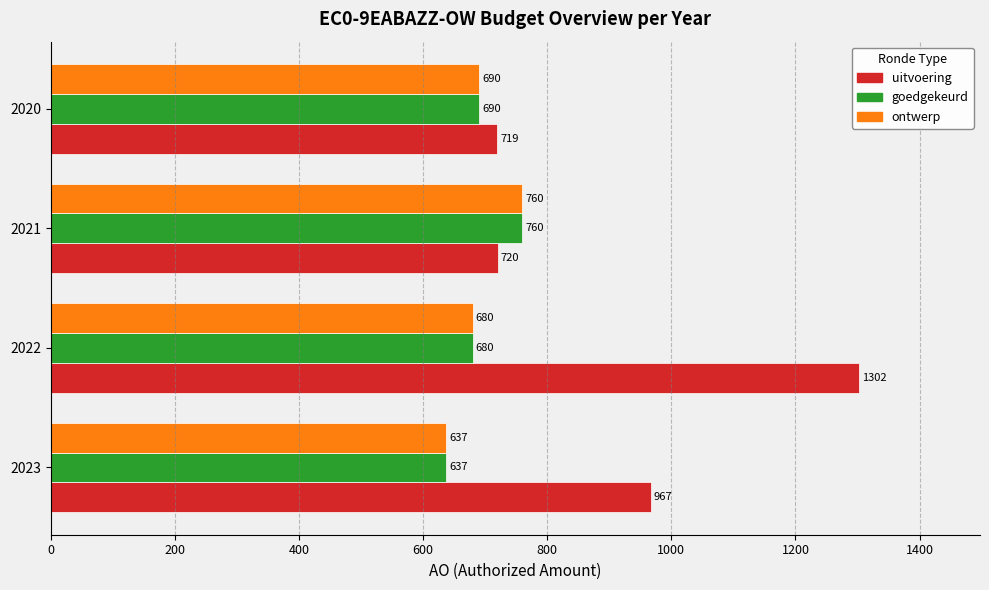

At which category is the sum across all series the highest?

2022